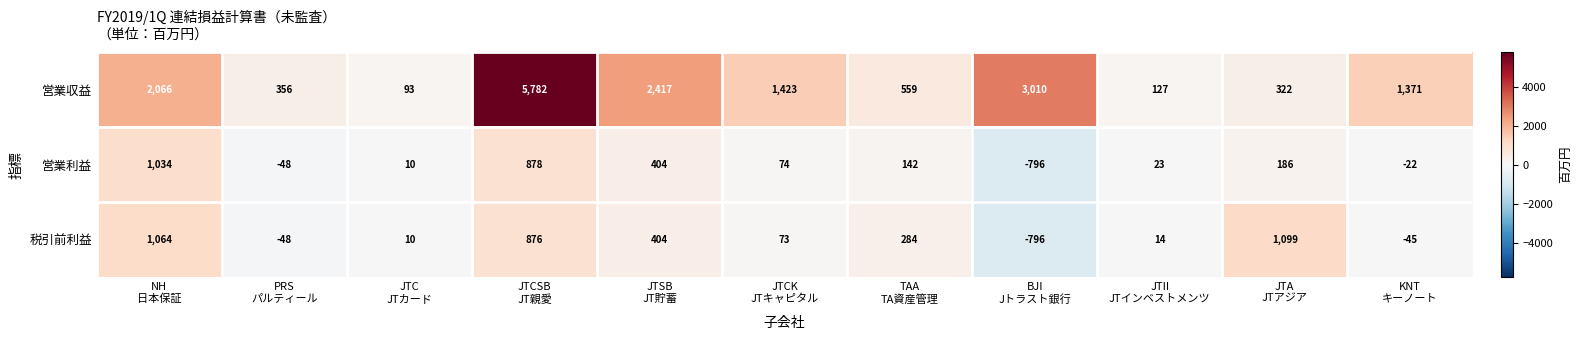

What is the smallest value displayed?

-796